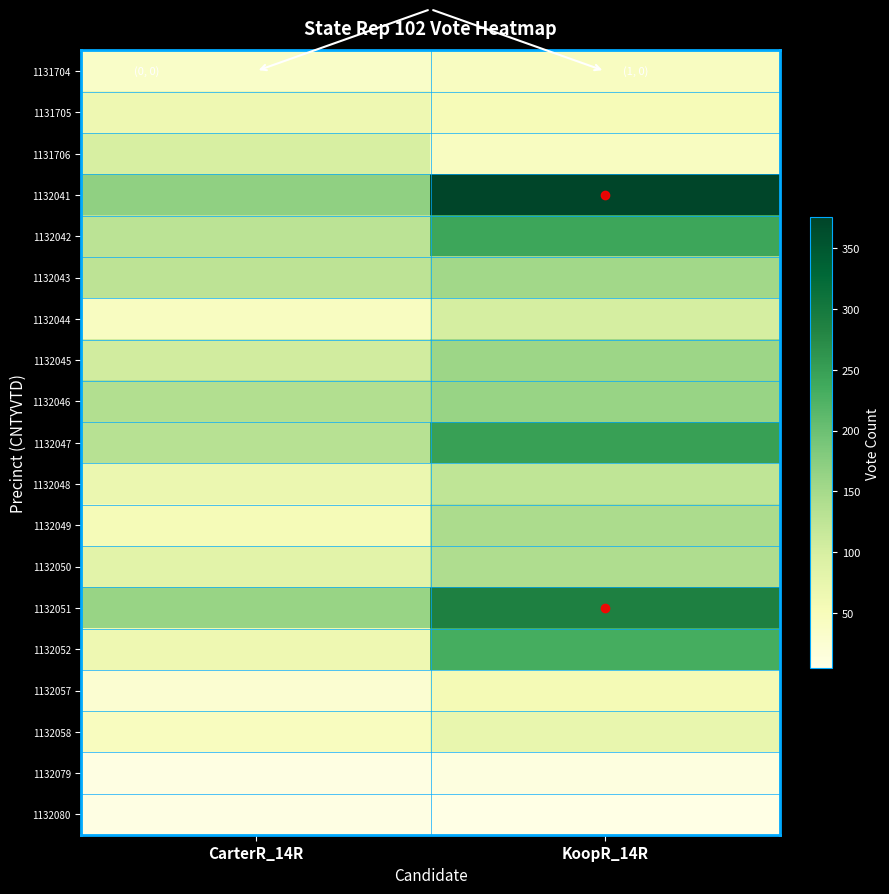

Which category has the lowest value across all series?

KoopR_14R